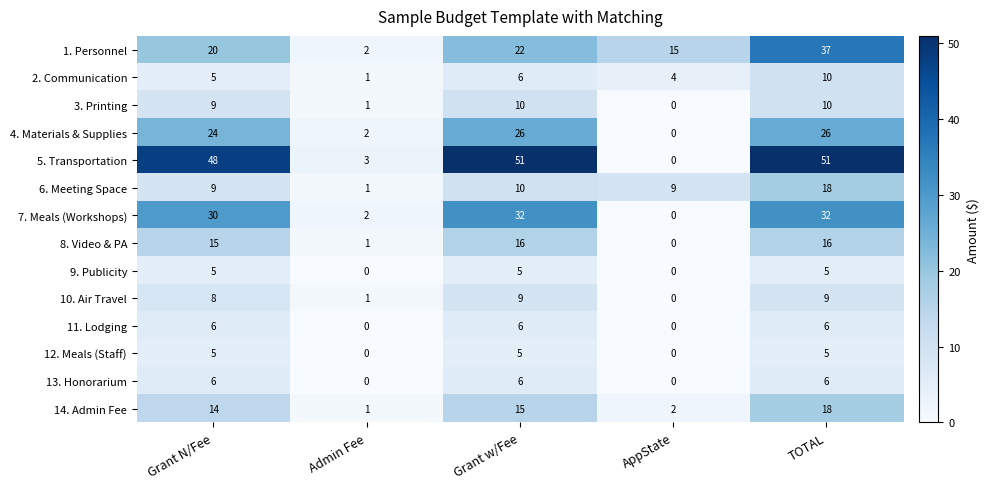

Count the number of data series in this chart.

14